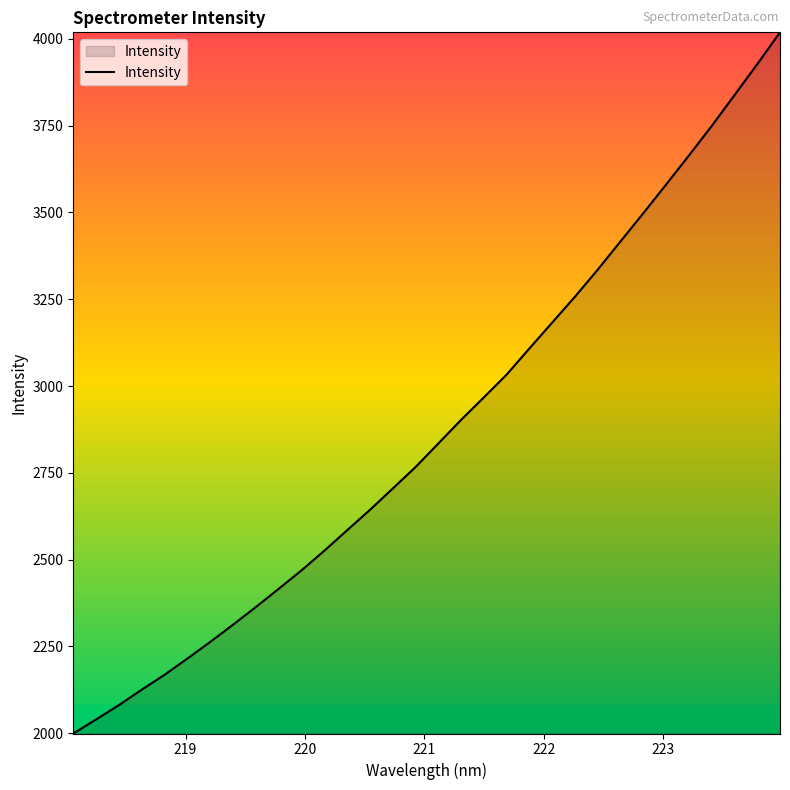

What is the greatest value displayed?

4018.8